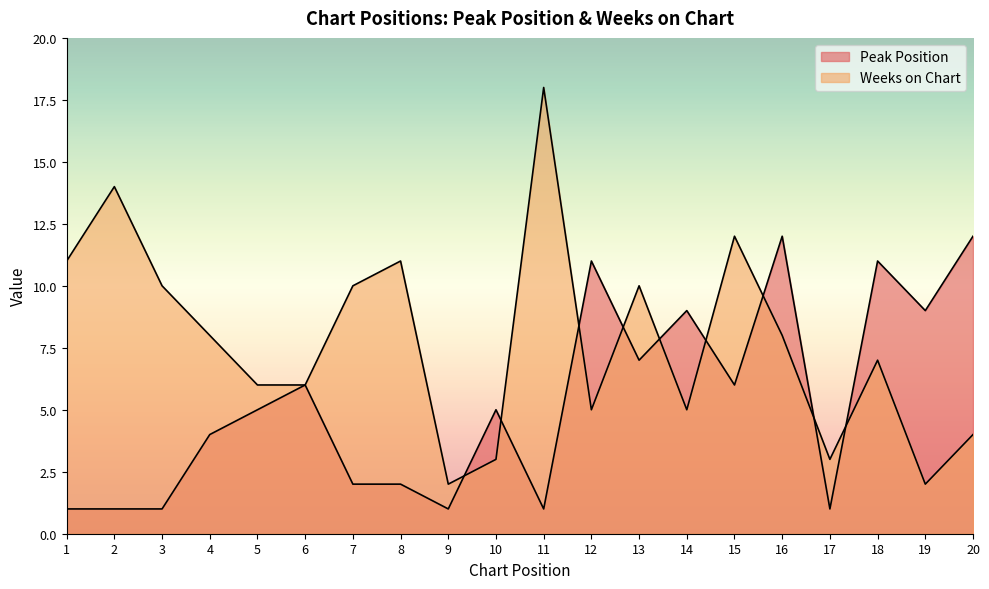

Reading left to right, what are all the values shown in this chart?

Peak Position: 1	1	1	4	5	6	2	2	1	5	1	11	7	9	6	12	1	11	9	12
Weeks on Chart: 11	14	10	8	6	6	10	11	2	3	18	5	10	5	12	8	3	7	2	4